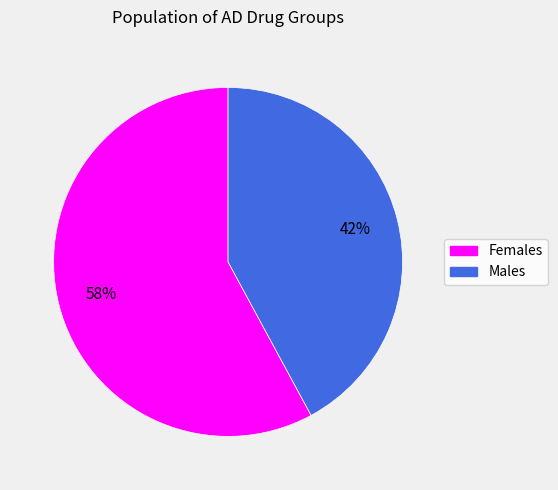

Is there any slice that represents more than half of the pie?

Yes